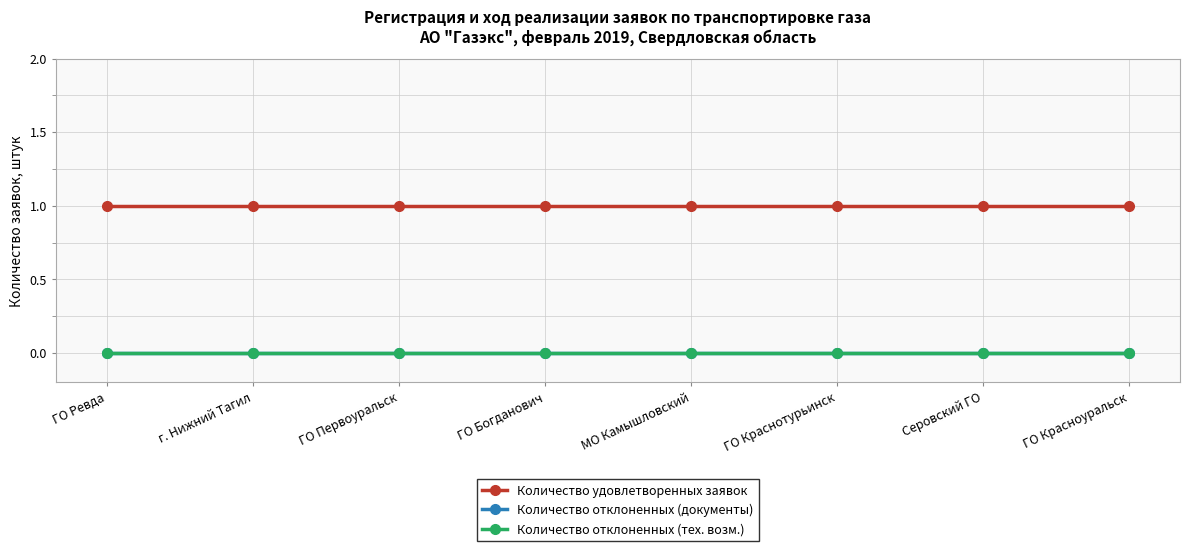

Is this an area chart (filled region under the line)?

No